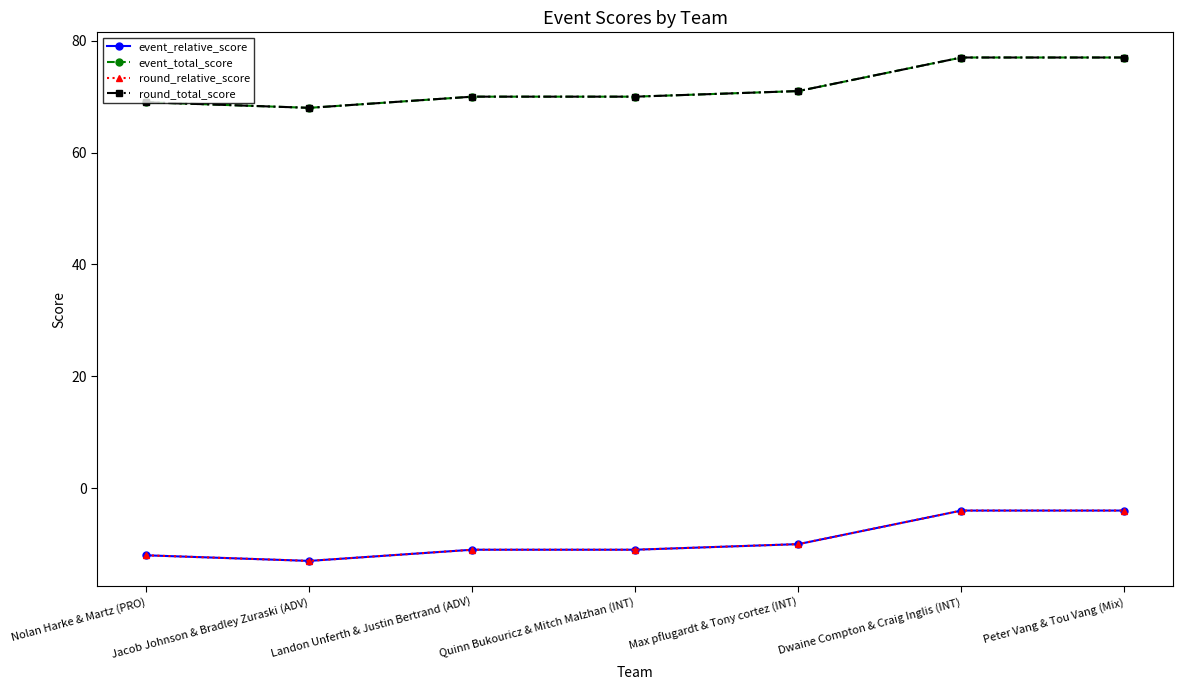

True or false: event_total_score and round_relative_score cross at least once.

False